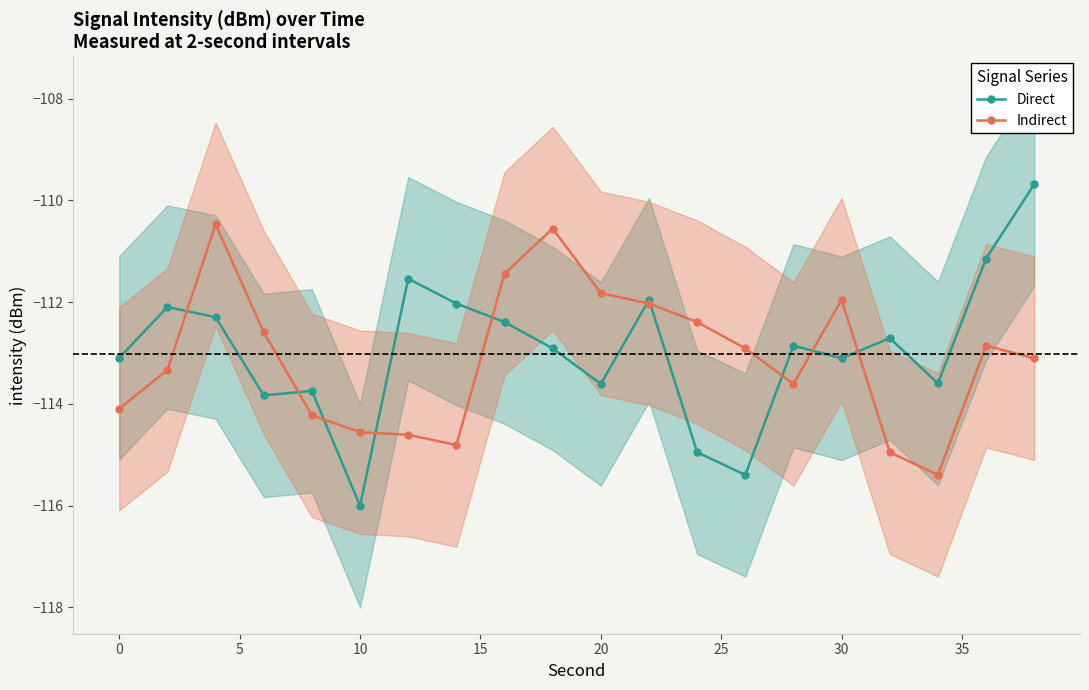

True or false: Indirect has more than 0 points higher than both neighbors.

True